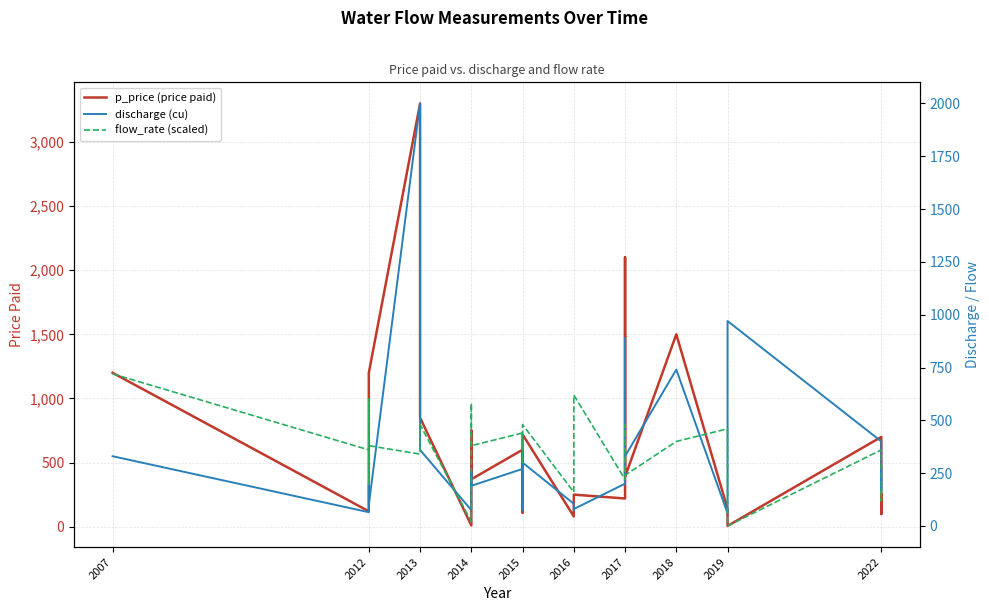

How many values in the p_price (price paid) series exceed 370?

12